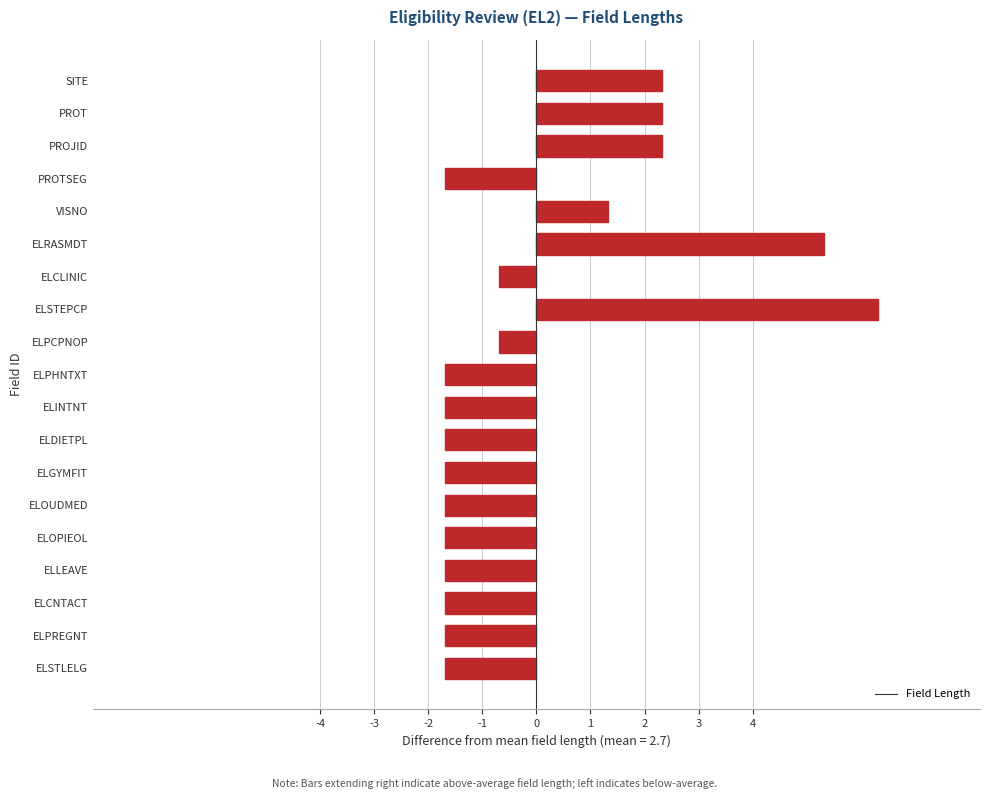

What is the minimum value shown in the chart?

-1.7